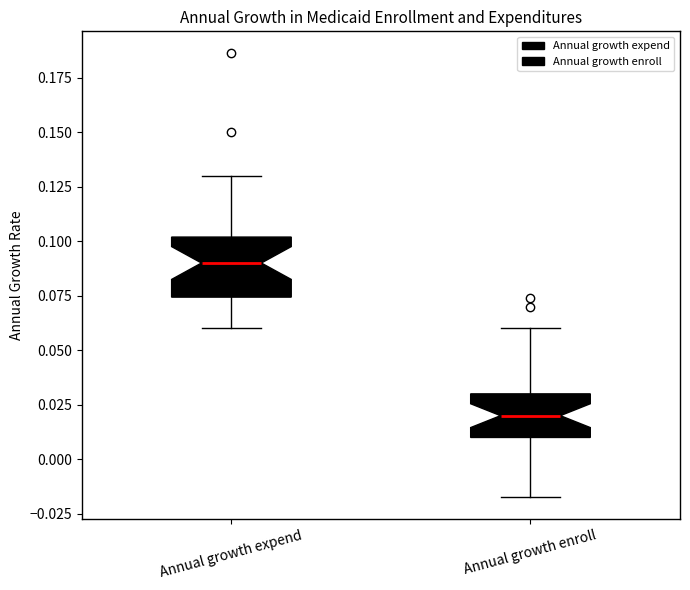

Which box is the tallest, from its lower edge to its upper edge?

Annual growth expend